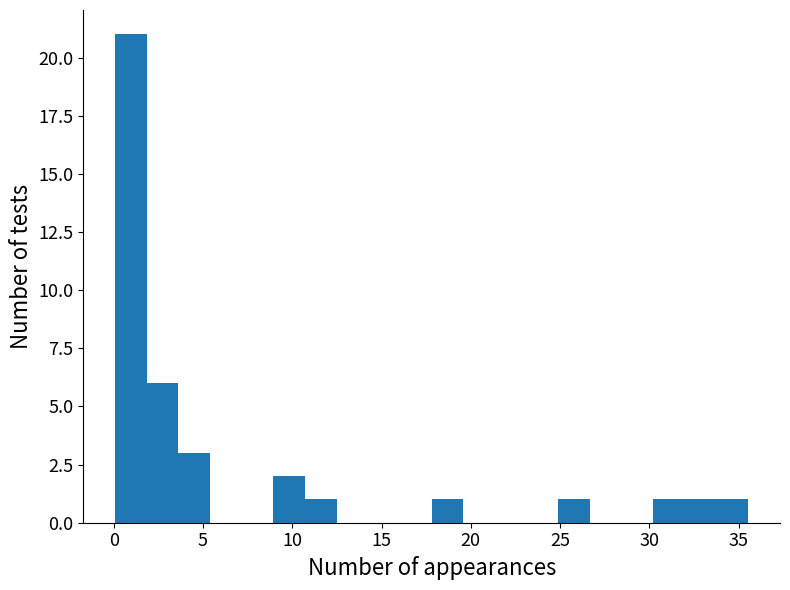

Around what value on the x-axis is the tallest bar? Give the approximate position of its centre, as read against the axis.

1.0